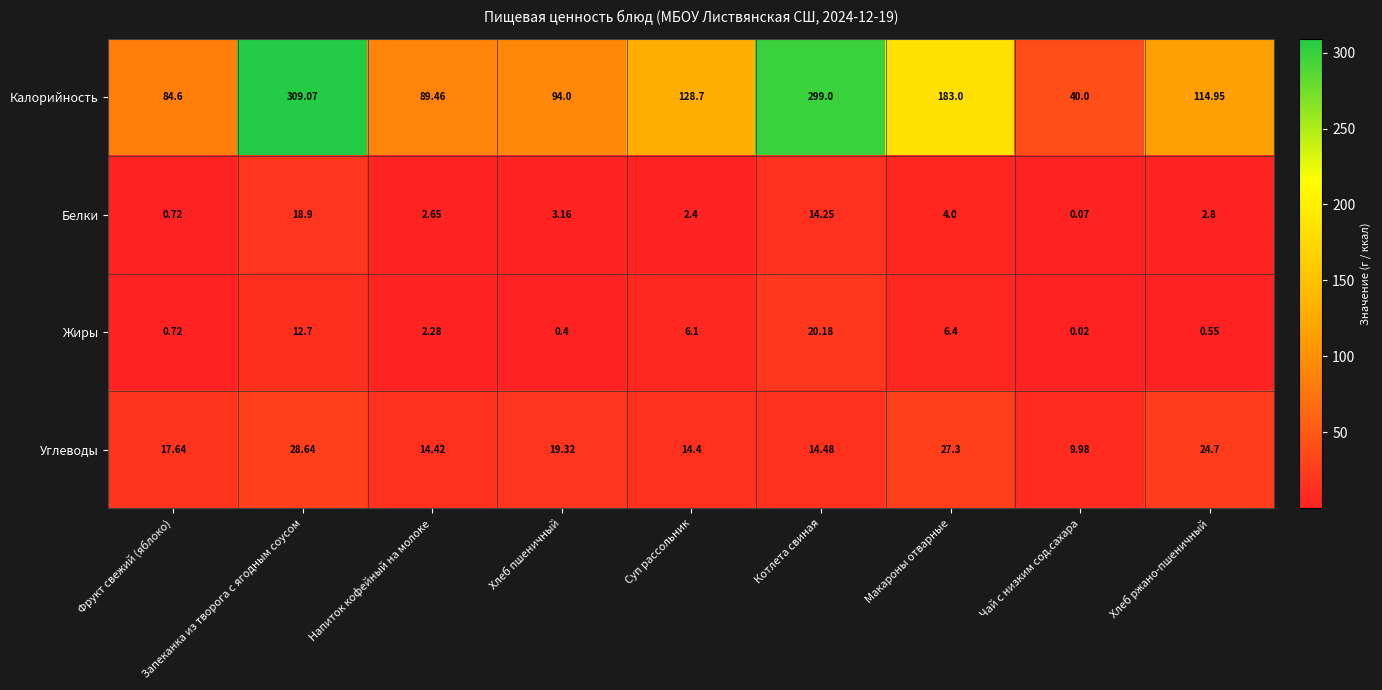

At which category does the chart reach its peak across all series?

Запеканка из творога с ягодным соусом